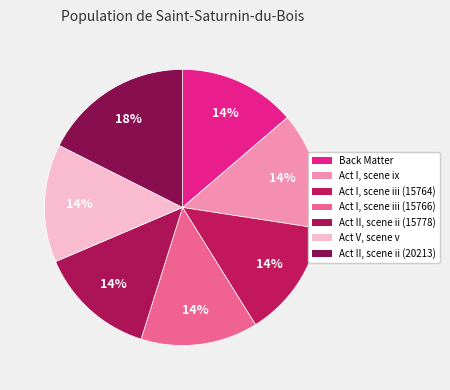

To the nearest percent, what portion does Act I, scene iii (15766) represent?

14%